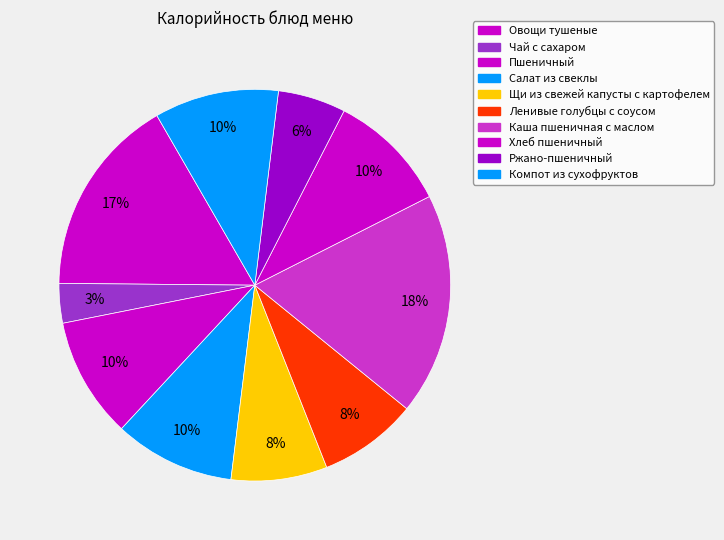

To the nearest percent, what is the difference between the Пшеничный and Каша пшеничная с маслом slice percentages?

8%